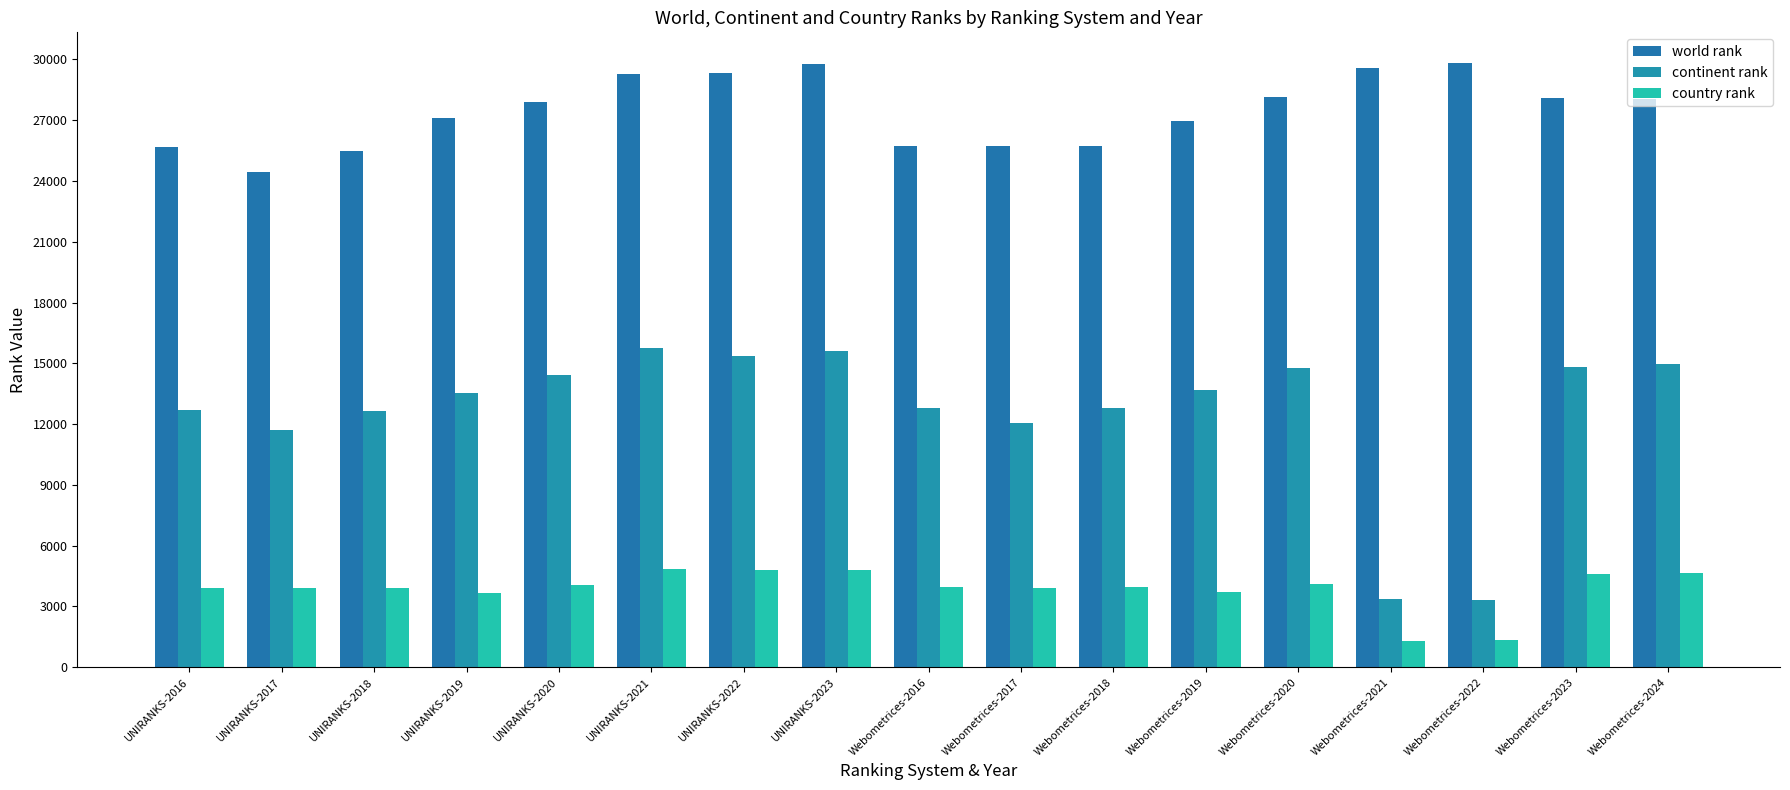

The world rank series shows 38818 at Webometrices-2019. True or false?

False